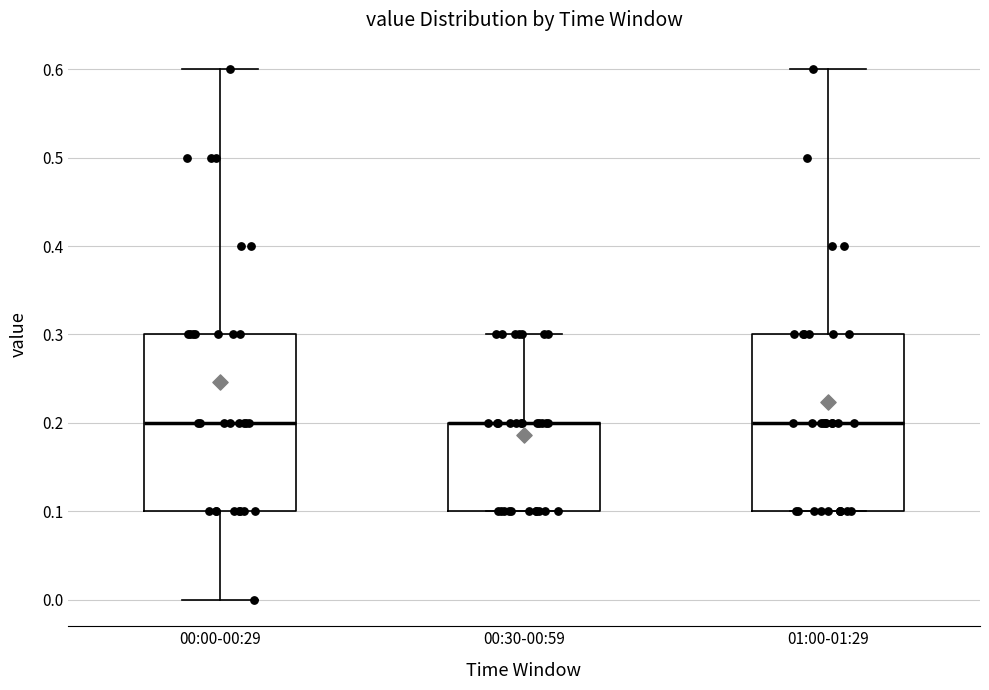

Reading left to right, read every box against the y-axis: the position of its median line, the range the box covers, and the ends of its whiskers. The values are not printed on the chart, so give them approximately, as read against the axis.

00:00-00:29: median 0.2, box 0.1 to 0.3, whiskers 0.0 to 0.6
00:30-00:59: median 0.2 (drawn on the box's upper edge), box 0.1 to 0.2, whiskers 0.1 to 0.3
01:00-01:29: median 0.2, box 0.1 to 0.3, whiskers 0.1 to 0.6